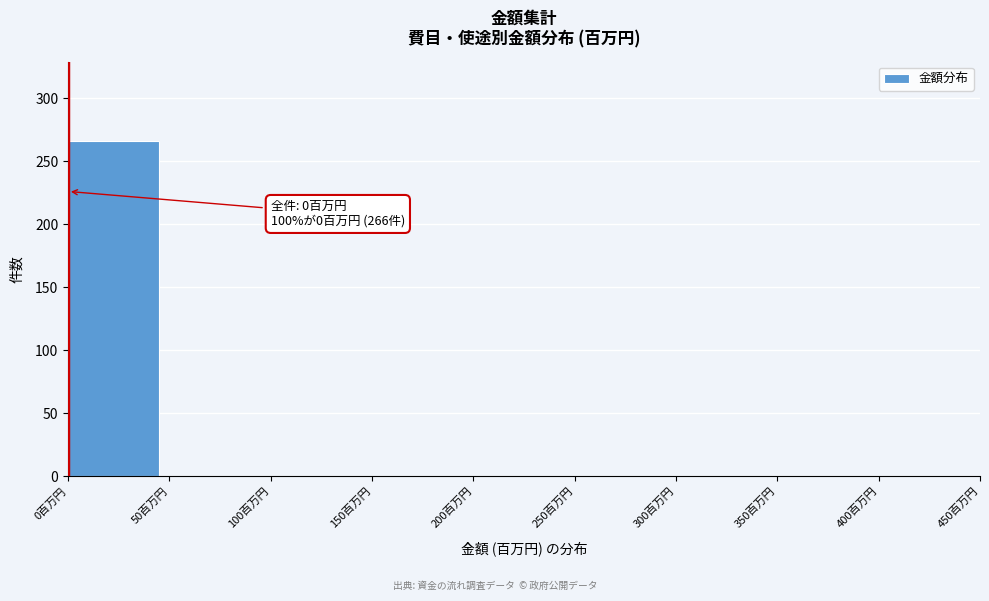

Reading left to right, list all the values displayed in this chart.

0百万円=266	50百万円=0	100百万円=0	150百万円=0	200百万円=0	250百万円=0	300百万円=0	350百万円=0	400百万円=0